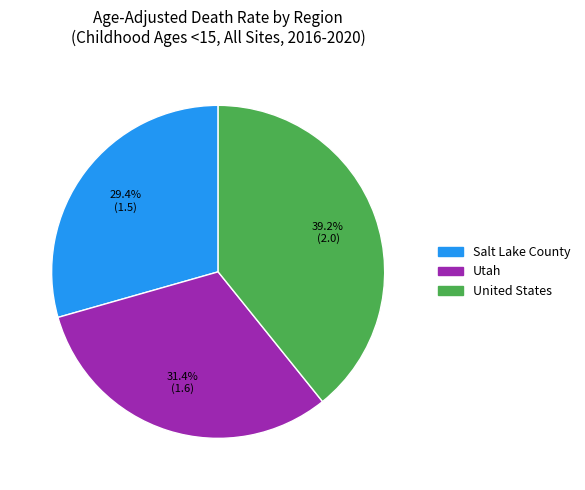

The Salt Lake County slice represents 29% of the pie. True or false?

True